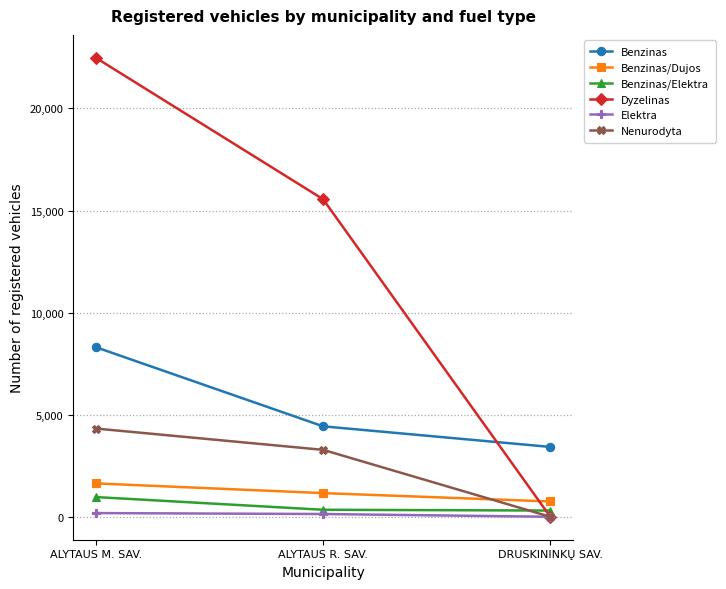

The Benzinas series shows 2801 at ALYTAUS M. SAV.. True or false?

False